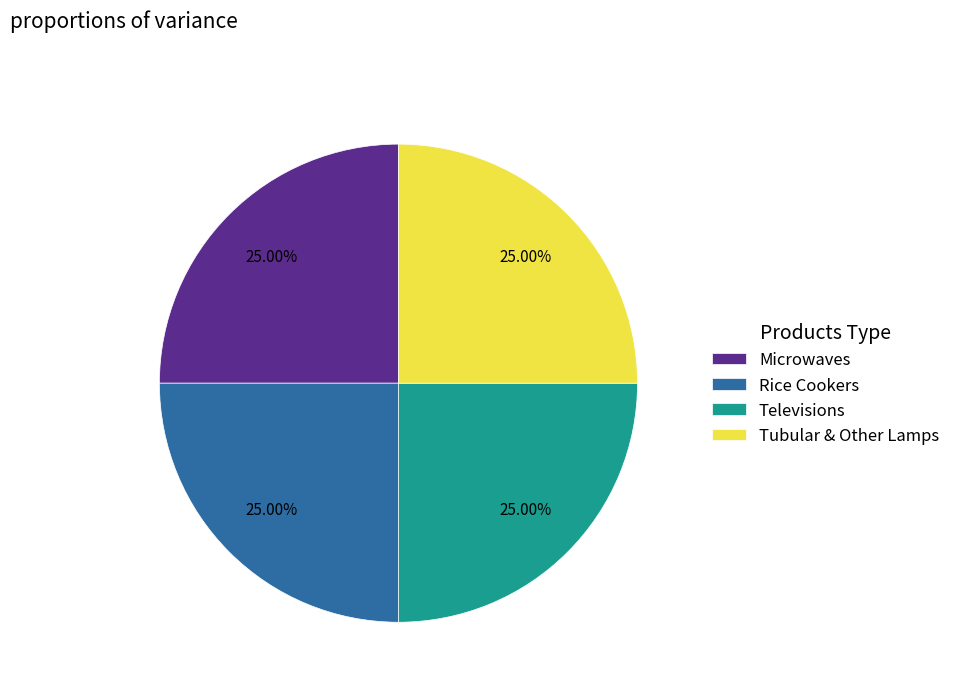

Does any single category account for the majority?

No